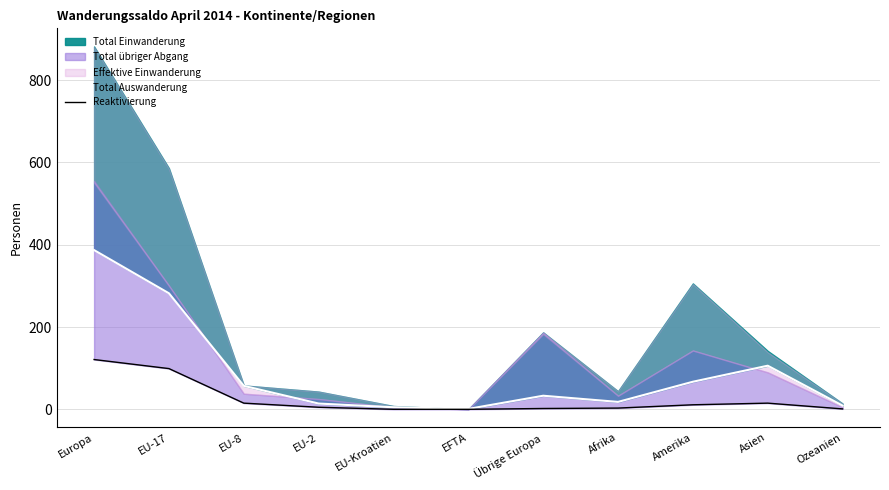

What is the label of the 6th point from the left?

EFTA